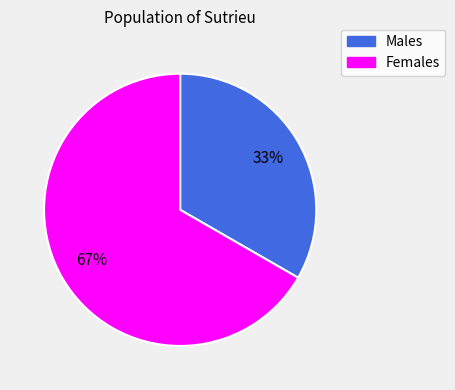

What is the ratio of the value at Females to the value at Males?

2.0